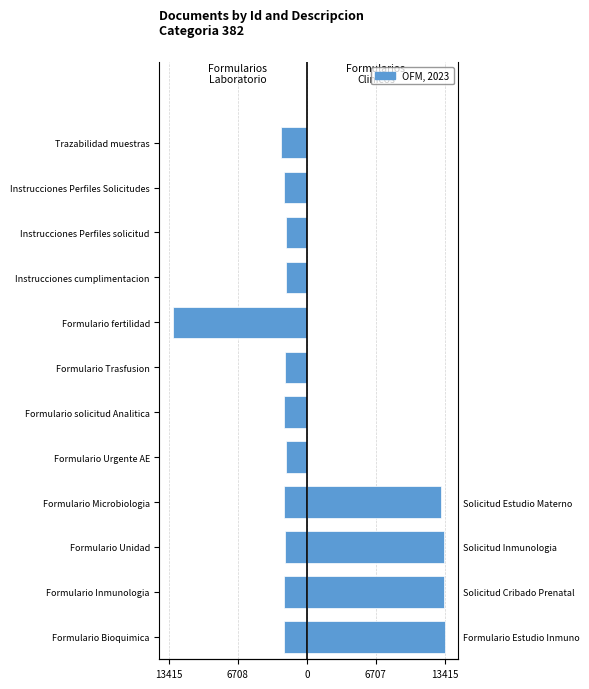

Is it true that Formularios de Laboratorio equals -2241 at Formulario solicitud Analitica?

True